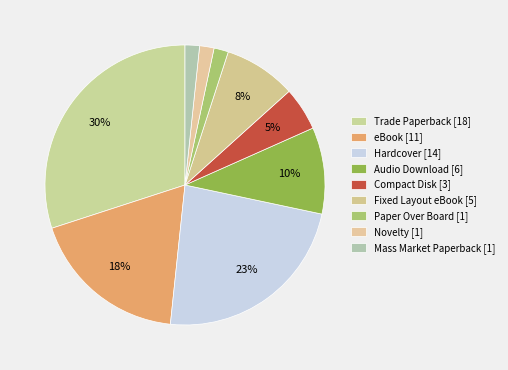

What percentage is the Fixed Layout eBook slice, to the nearest percent?

8%